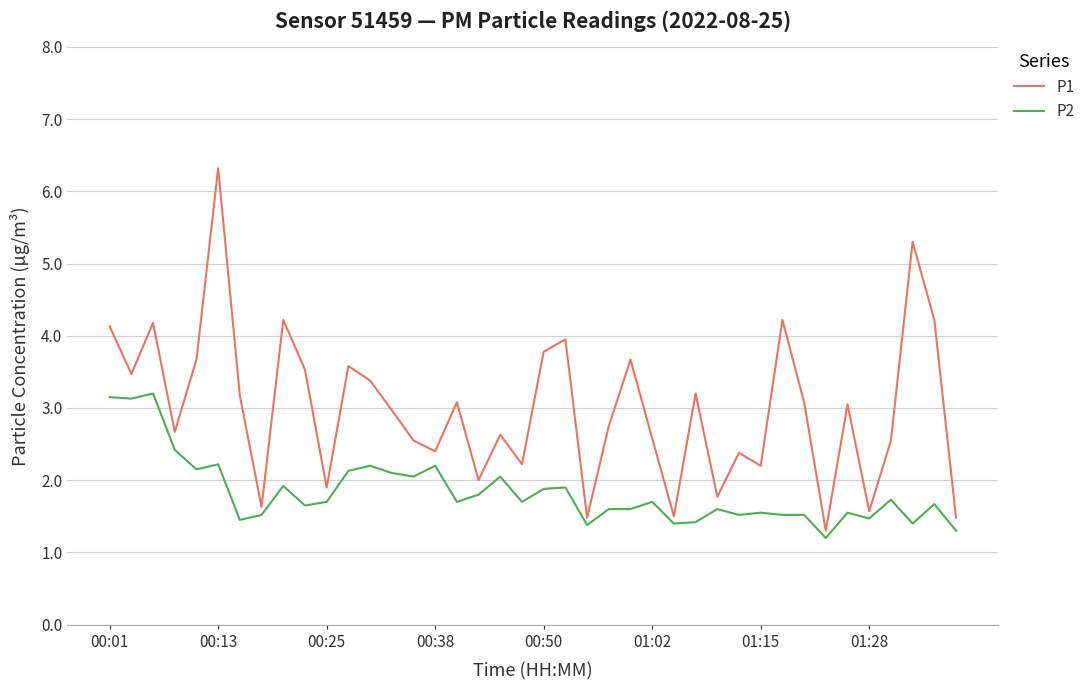

Which series has the largest total across all categories?

P1